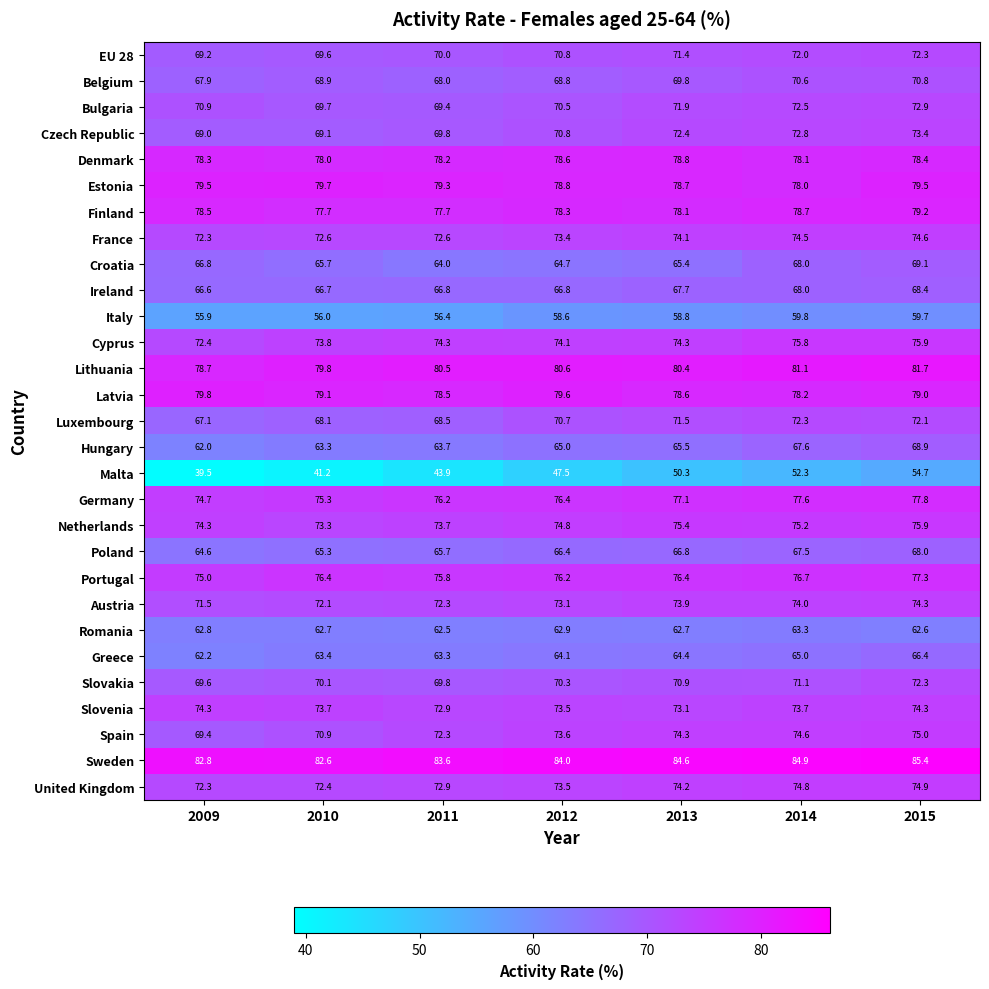

Which label corresponds to the smallest value in the chart?

2009